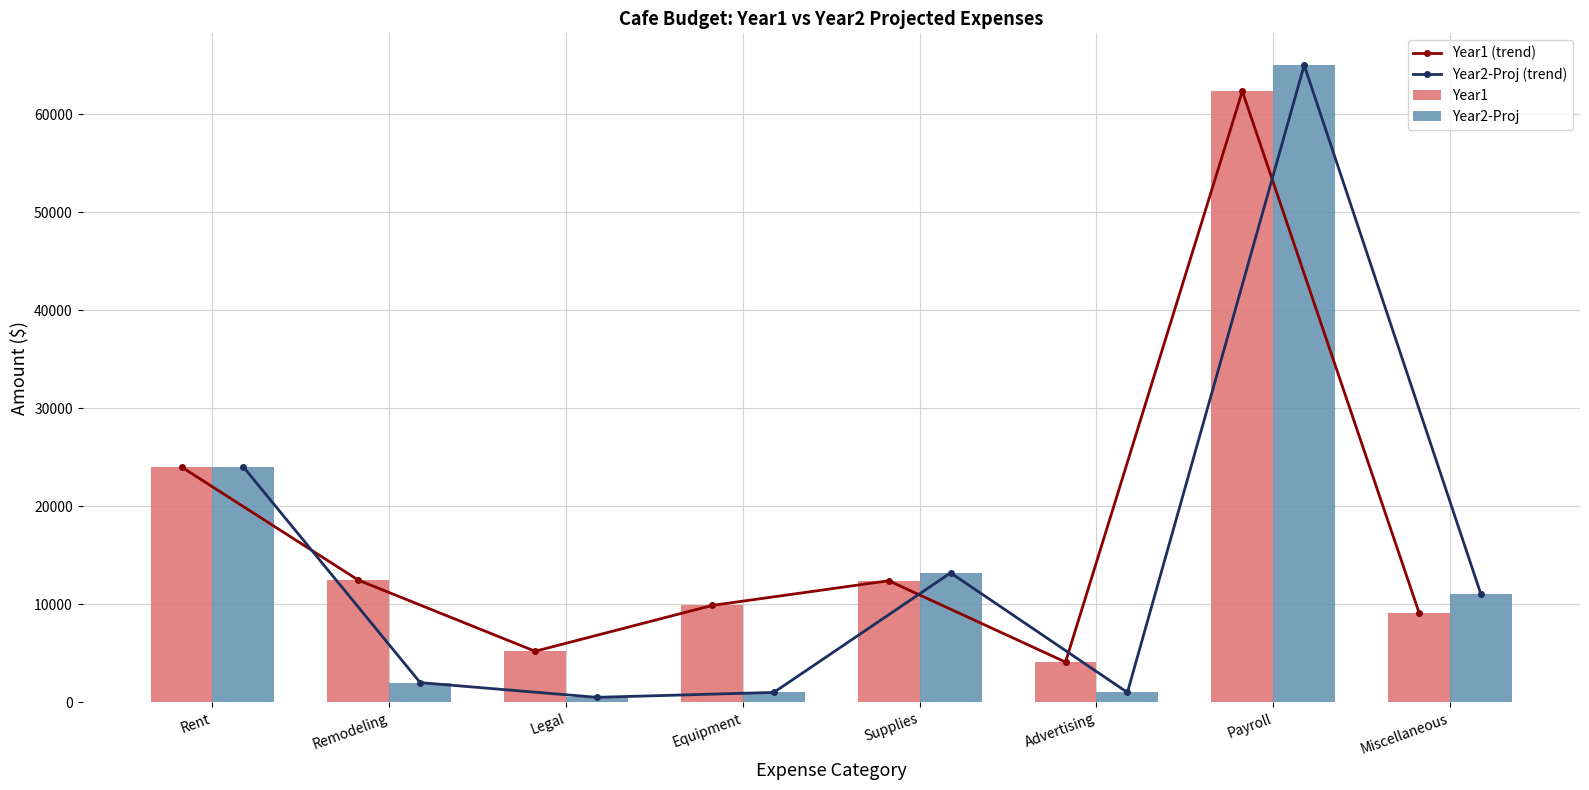

How many values in the Year1 (trend) series are below 12395?

4